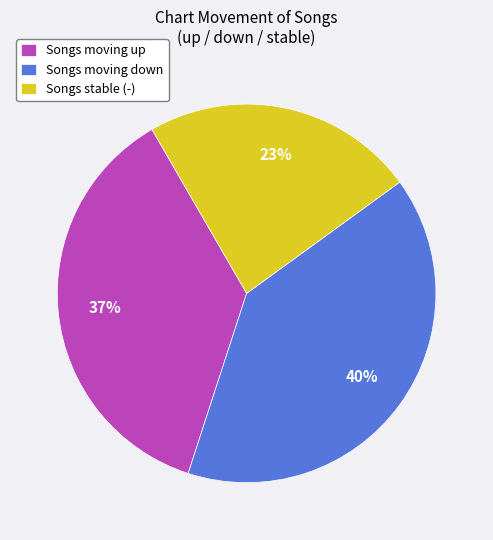

True or false: Songs stable (-) accounts for 32% of the total.

False